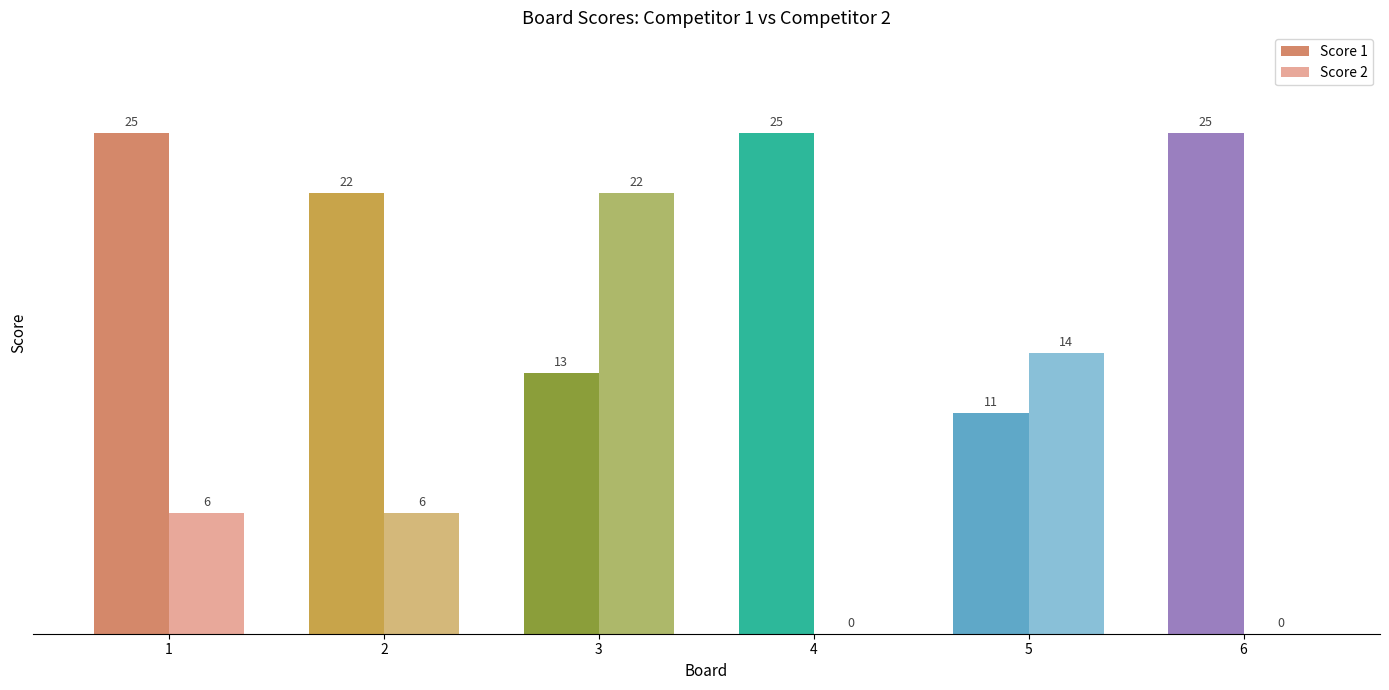

What is the maximum value for Score 1?

25